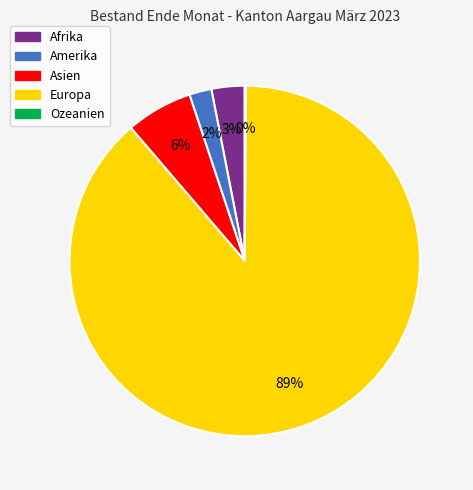

Is it true that Afrika is 16% of the pie?

False